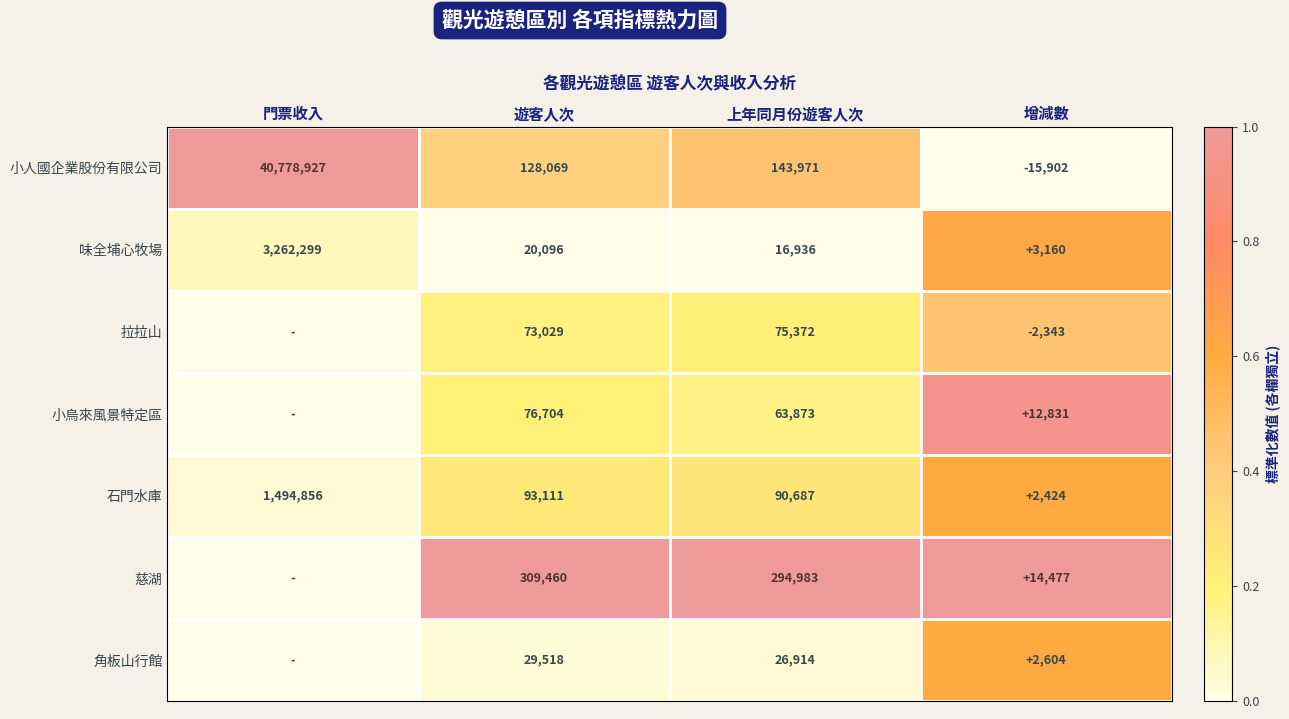

What is the spread (max minus min) of values at 增減數?

30379